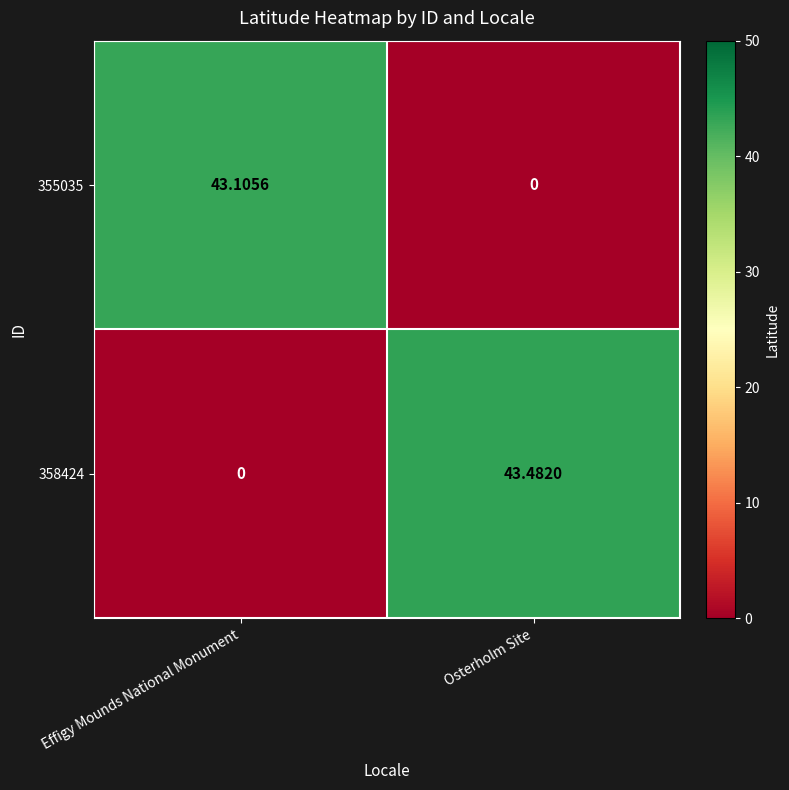

Rank the series at Osterholm Site from lowest to highest value.

355035, 358424